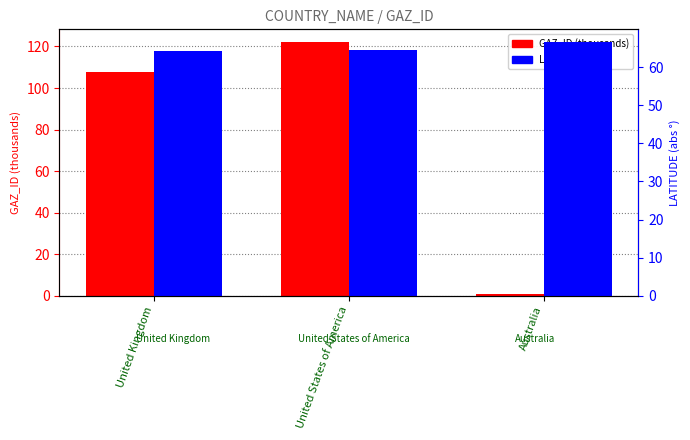

Where does the GAZ_ID (thousands) series first go above 107?

United Kingdom